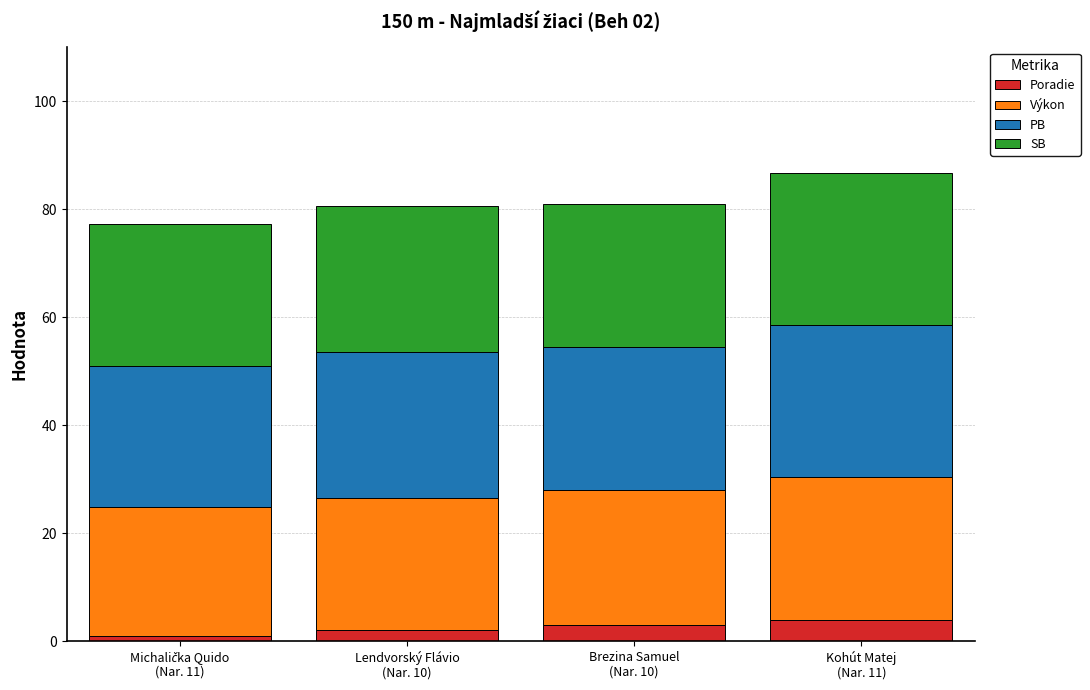

What is the sum of all Poradie values?

10.0